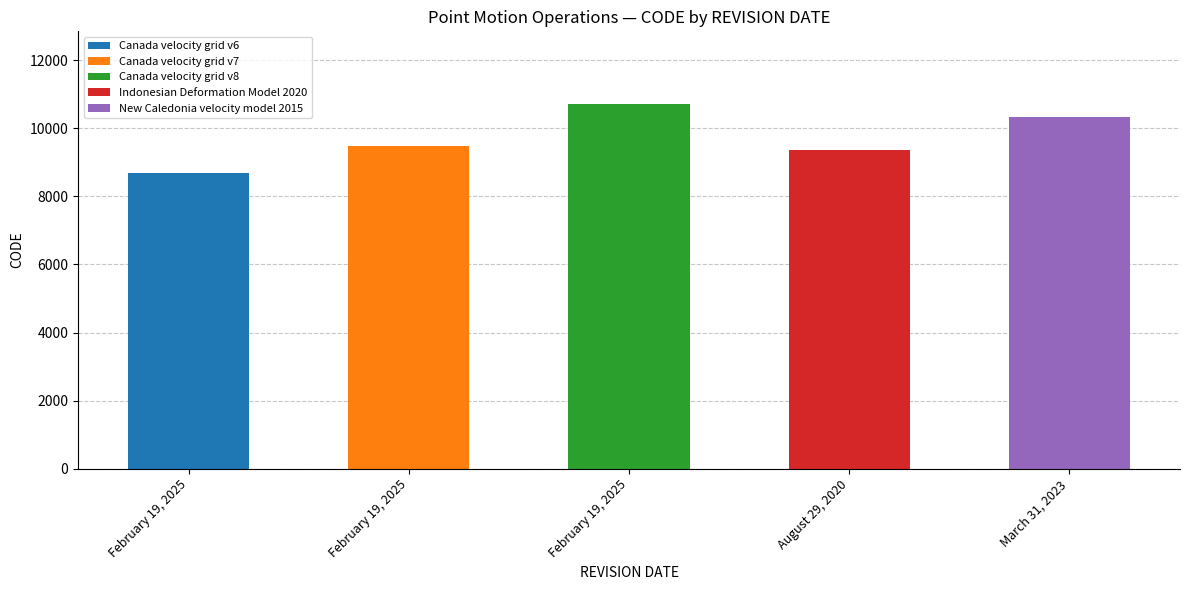

What is the average value?

9713